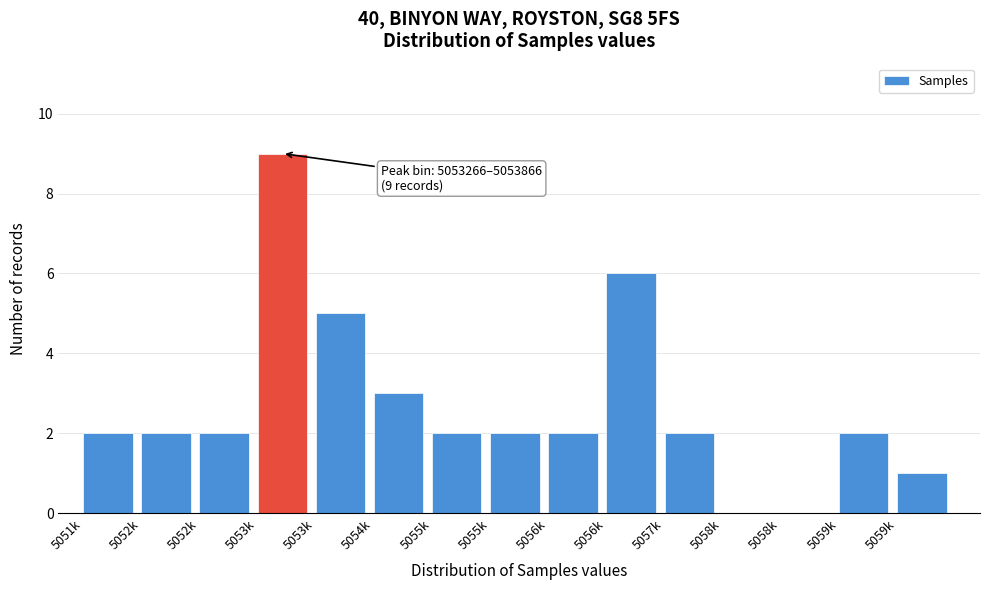

Are the bars horizontal?

No